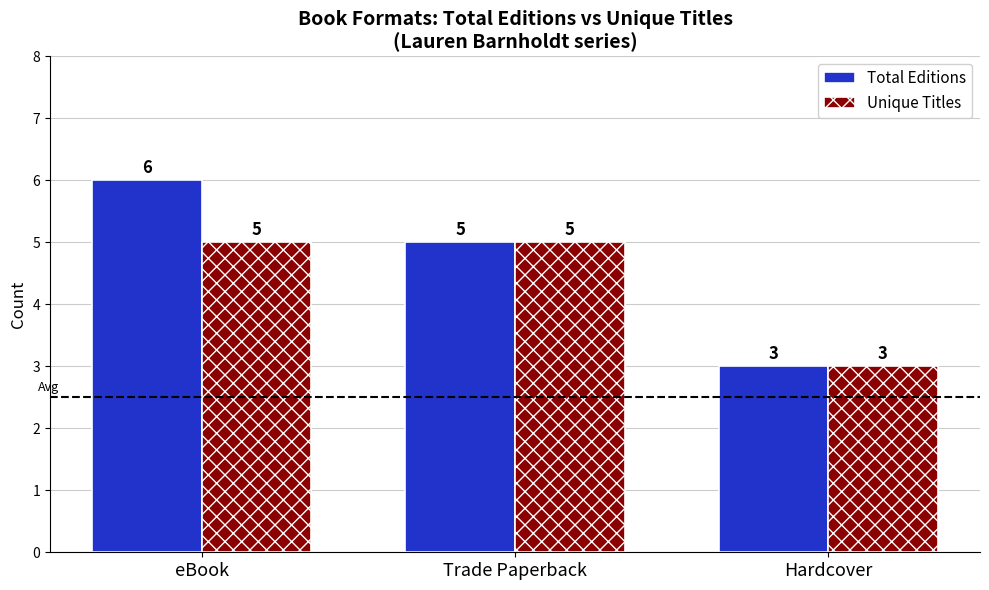

What is the spread (max minus min) of values at eBook?

1